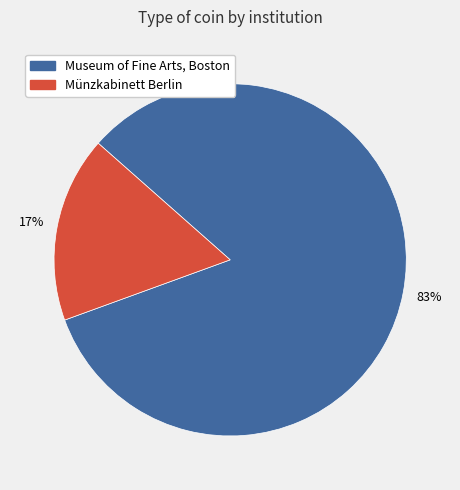

To the nearest percent, what is the combined percentage of Museum of Fine Arts, Boston and Münzkabinett Berlin?

100%